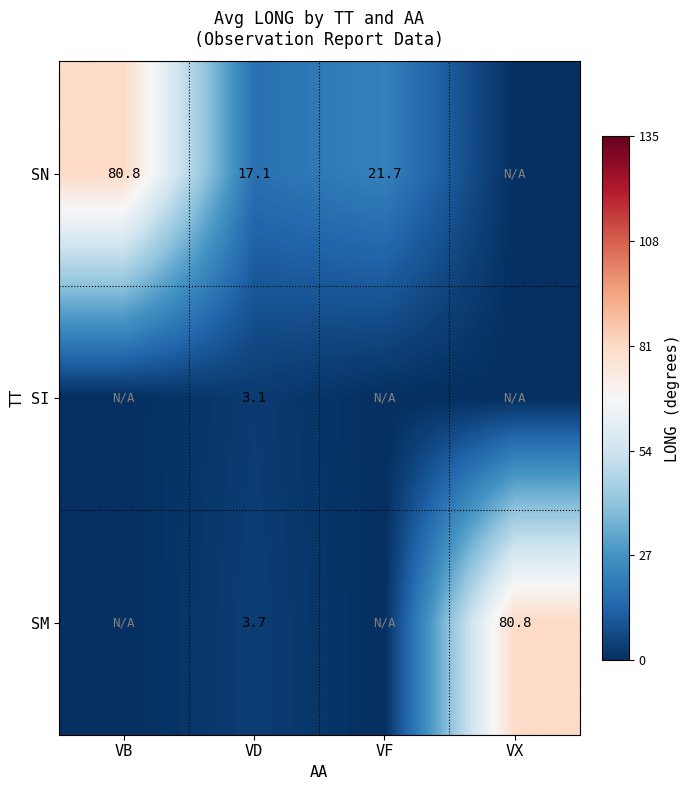

Is it true that SN equals 24.6 at VB?

False